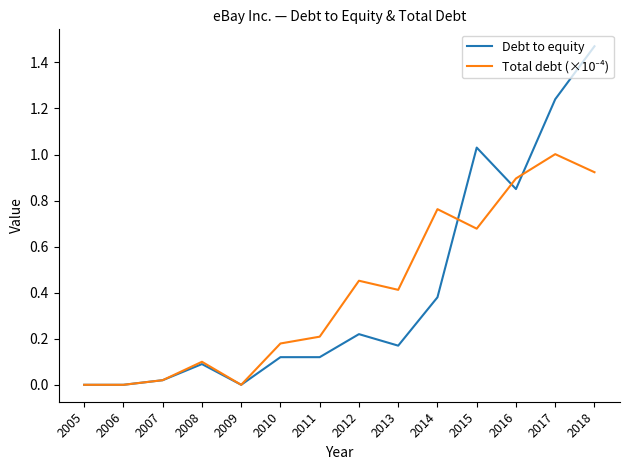

Which series has the largest range (max minus min)?

Debt to equity